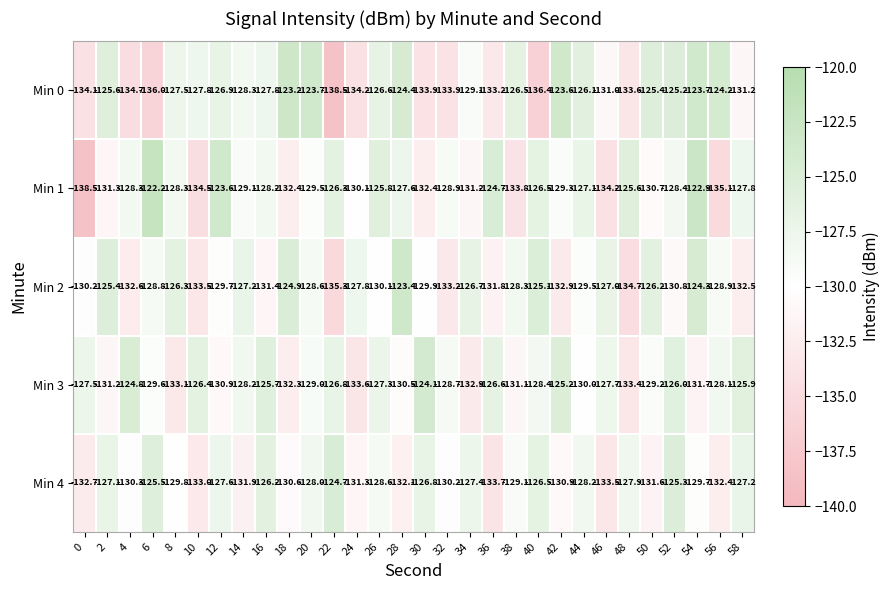

What is the difference between the highest and lowest values at 32?

5.2